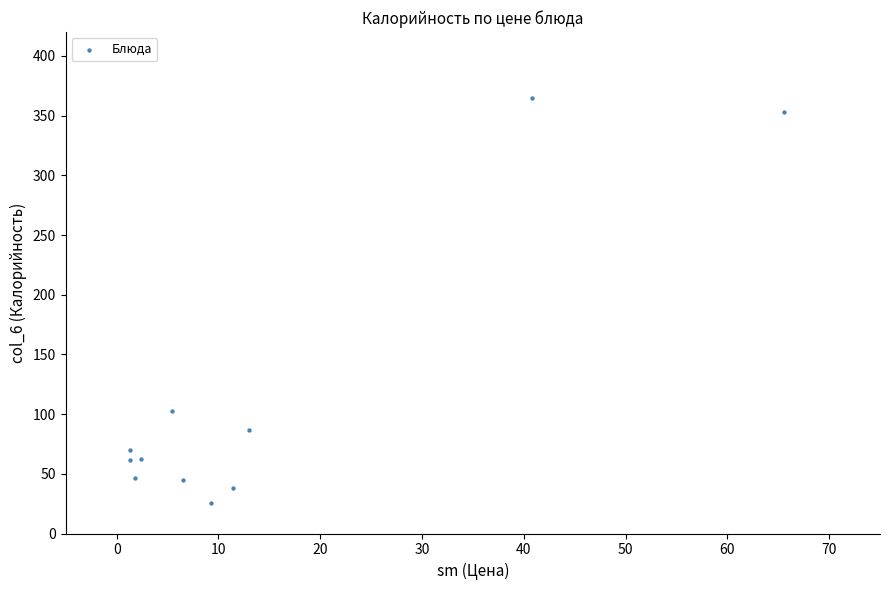

What Y value in the scatter plot is closest to 195?

102.3